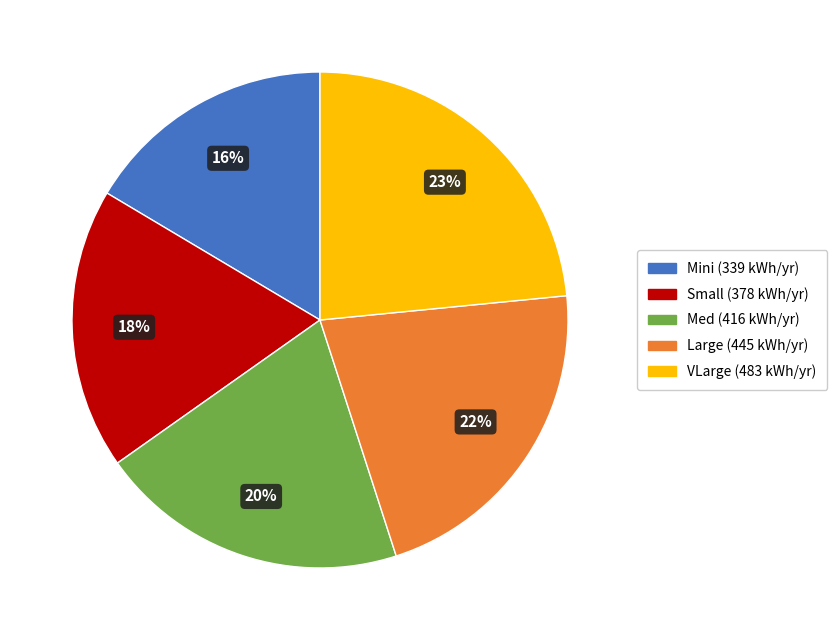

To the nearest percent, what is the combined percentage of Large and VLarge?

45%